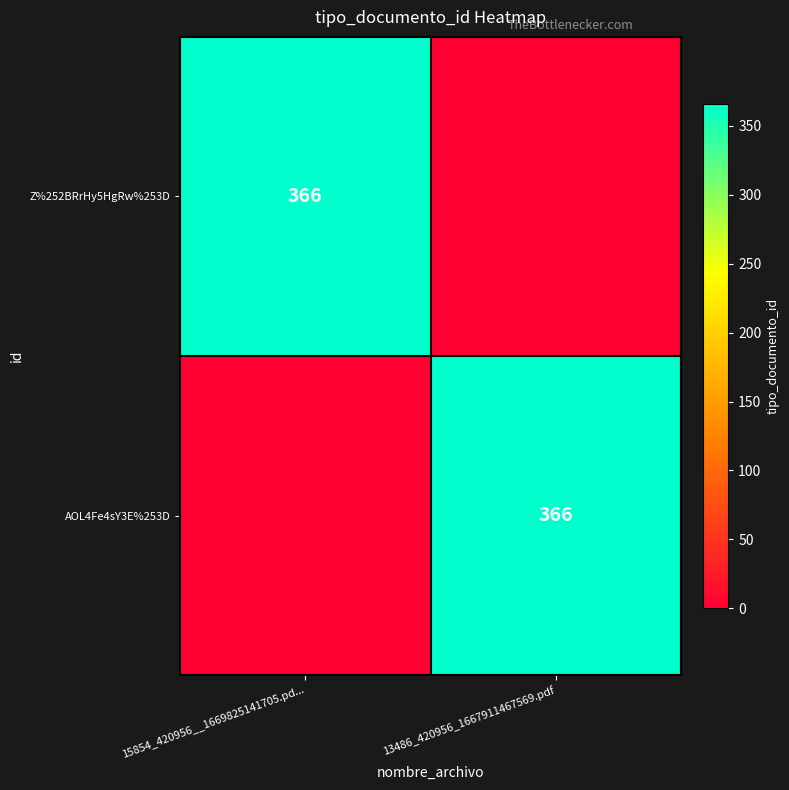

Between 13486_420956_1667911467569.pdf and 15854_420956__1669825141705.pd..., which is larger?

15854_420956__1669825141705.pd...